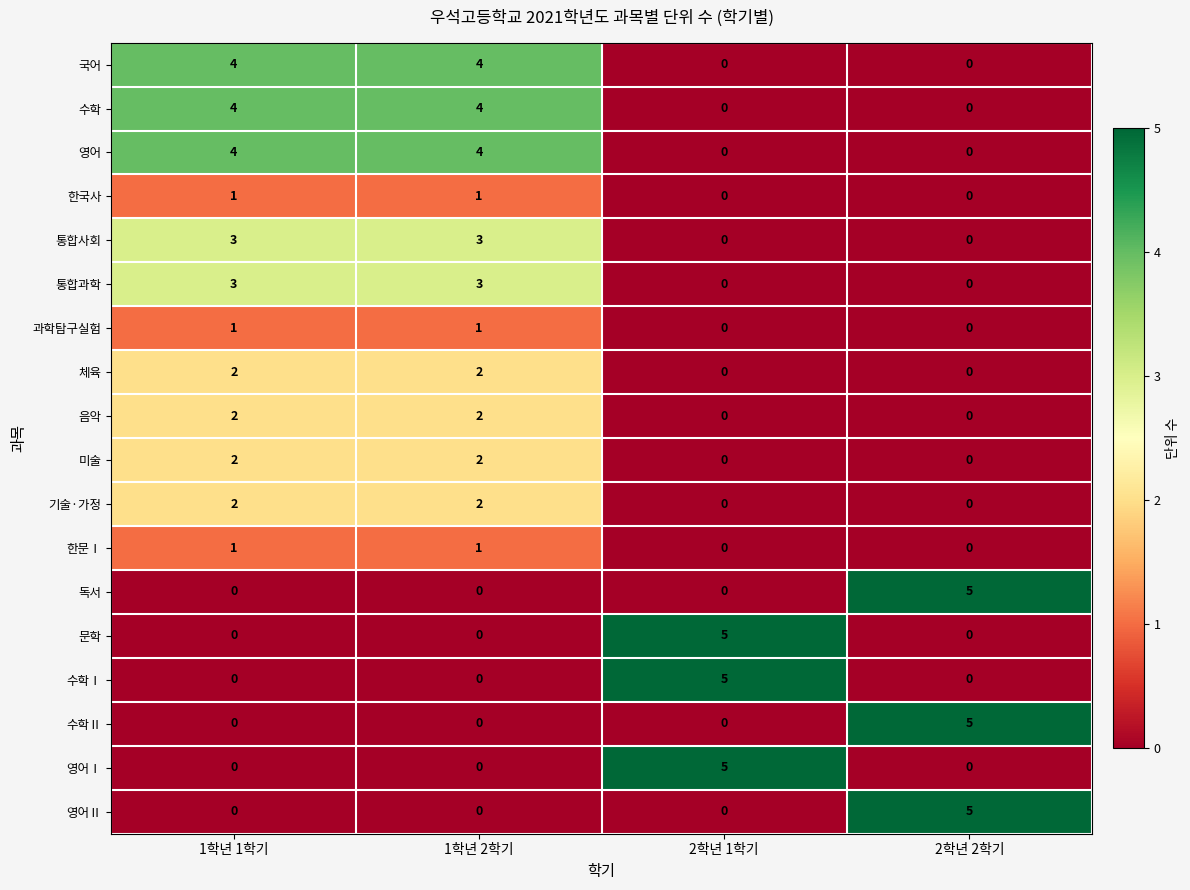

What is the spread (max minus min) of values at 1학년 2학기?

4